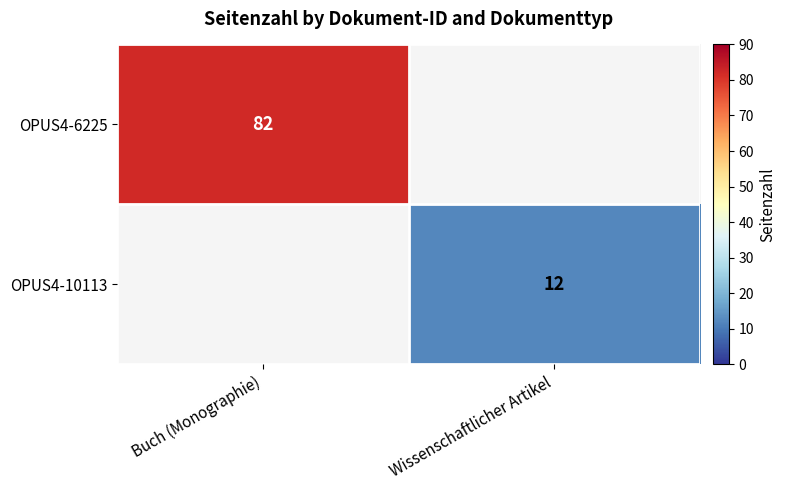

Is the value of OPUS4-10113 at Wissenschaftlicher Artikel greater than the value of OPUS4-6225 at Buch (Monographie)?

No